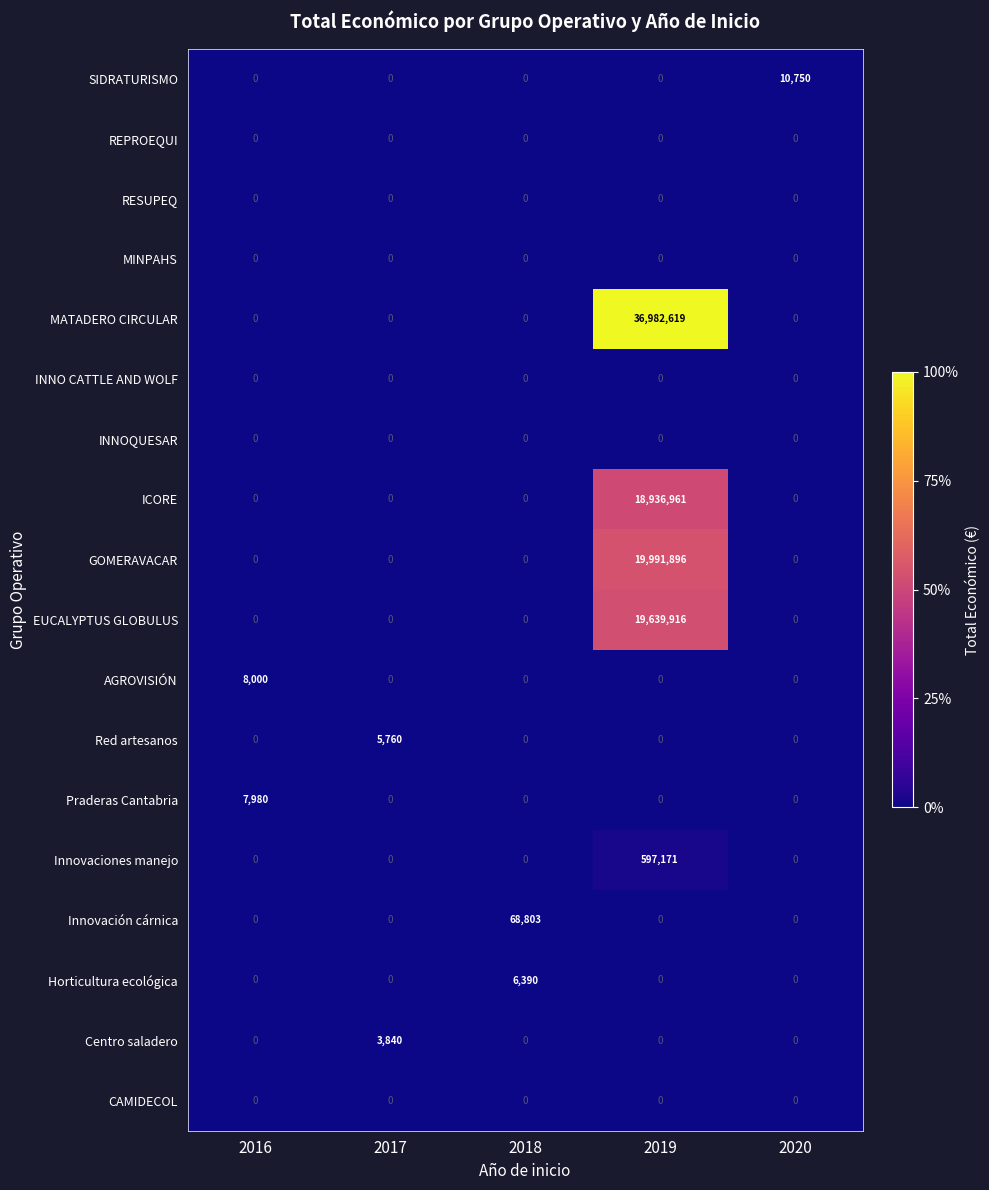

Which series has the largest total across all categories?

MATADERO CIRCULAR